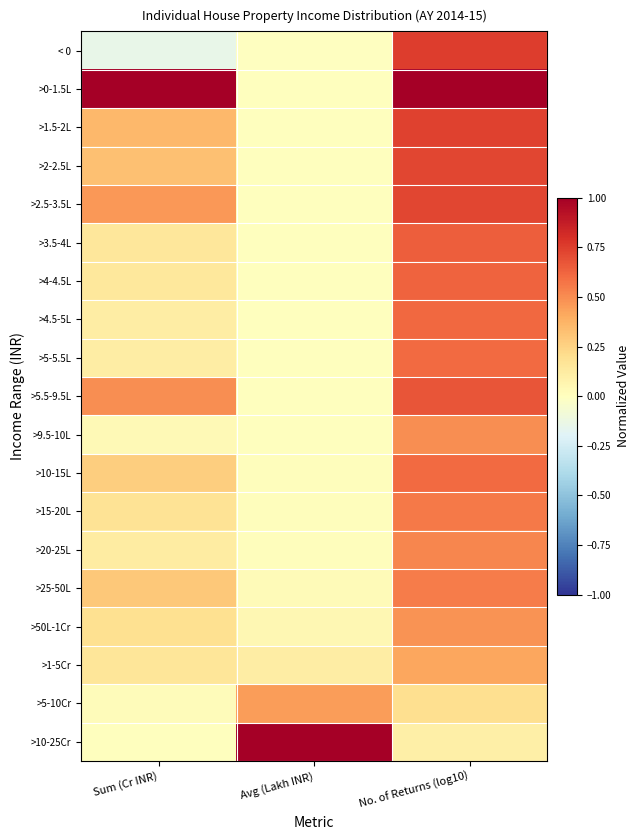

Which series has the largest range (max minus min)?

>0-1.5L